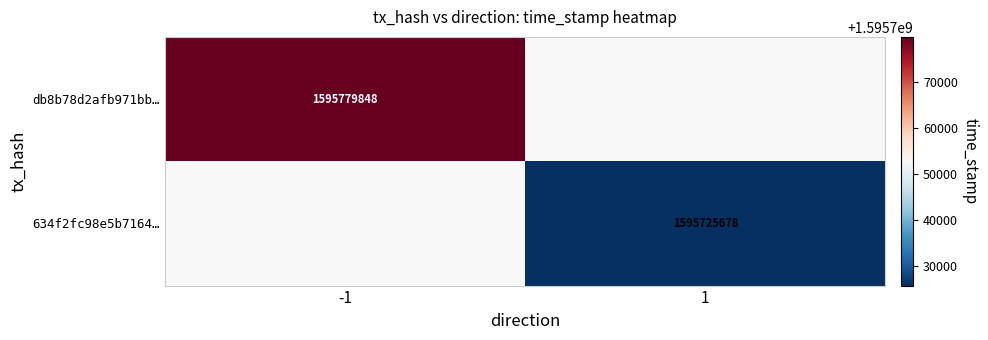

The value of 634f2fc98e5b7164… at 1 is 1595725678. True or false?

True